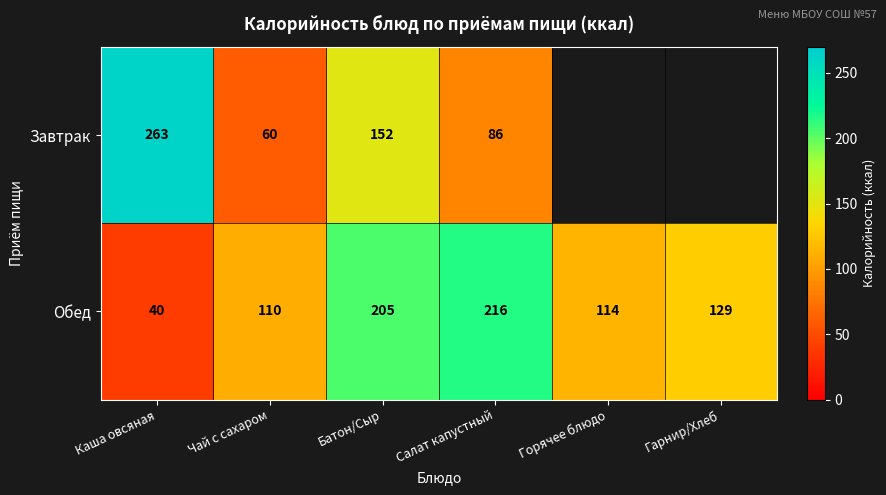

List the labels in order of Обед value, smallest first.

Каша овсяная, Чай с сахаром, Горячее блюдо, Гарнир/Хлеб, Батон/Сыр, Салат капустный